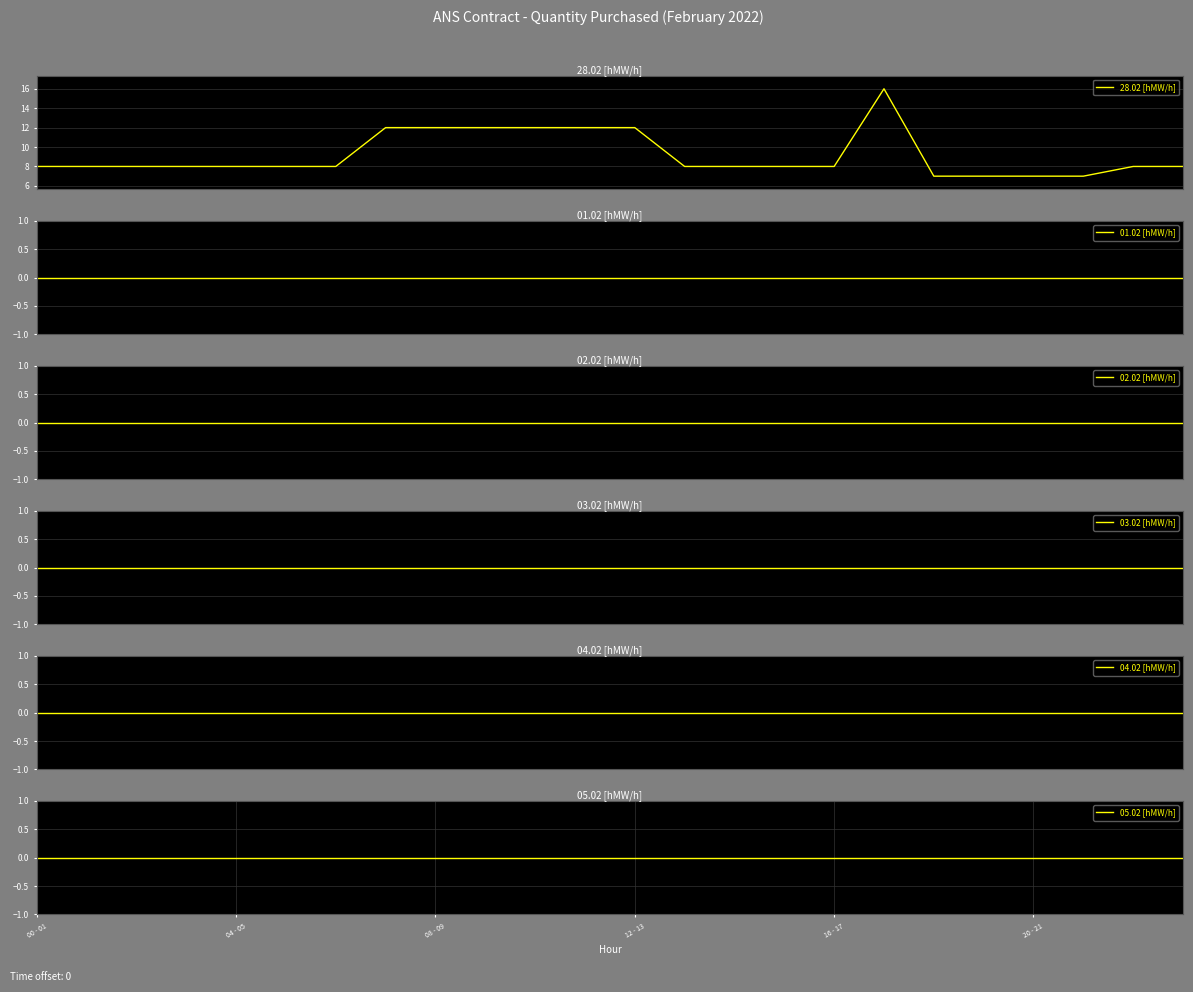

True or false: 04.02 [hMW/h] and 02.02 [hMW/h] cross at least once.

False